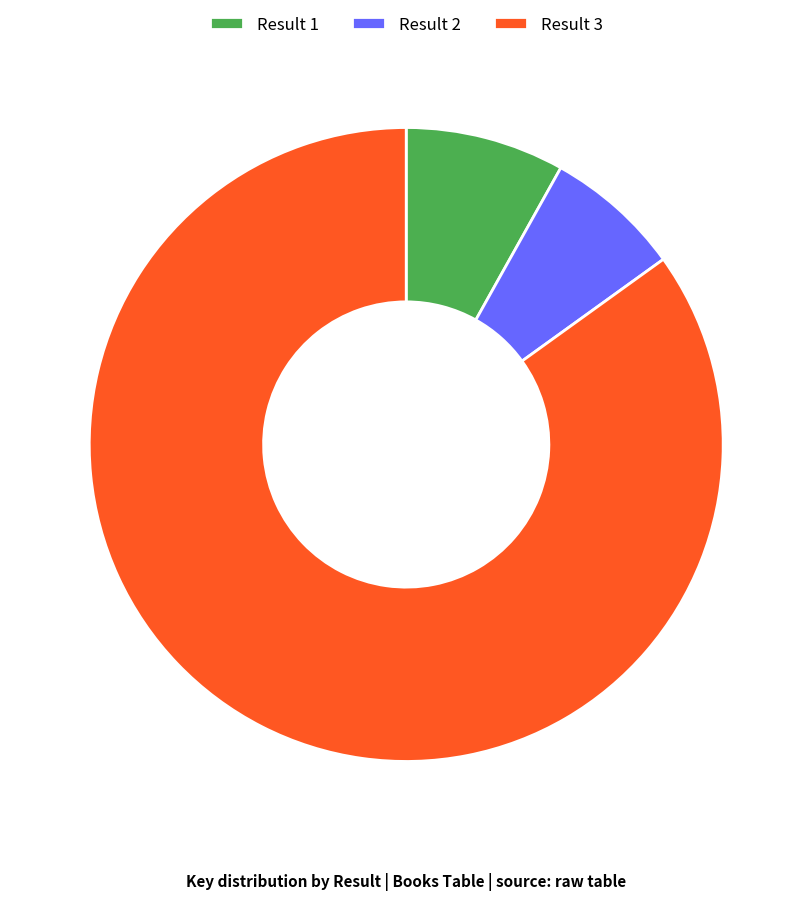

Does any single category account for the majority?

Yes